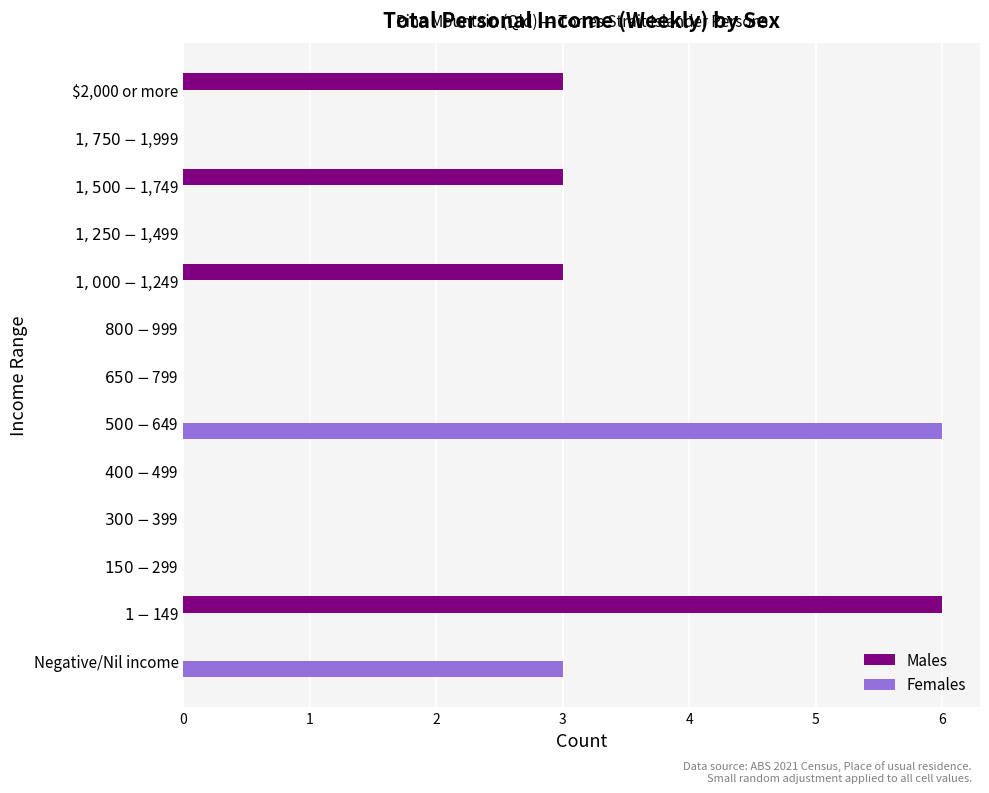

What is the highest value of the Males series?

6